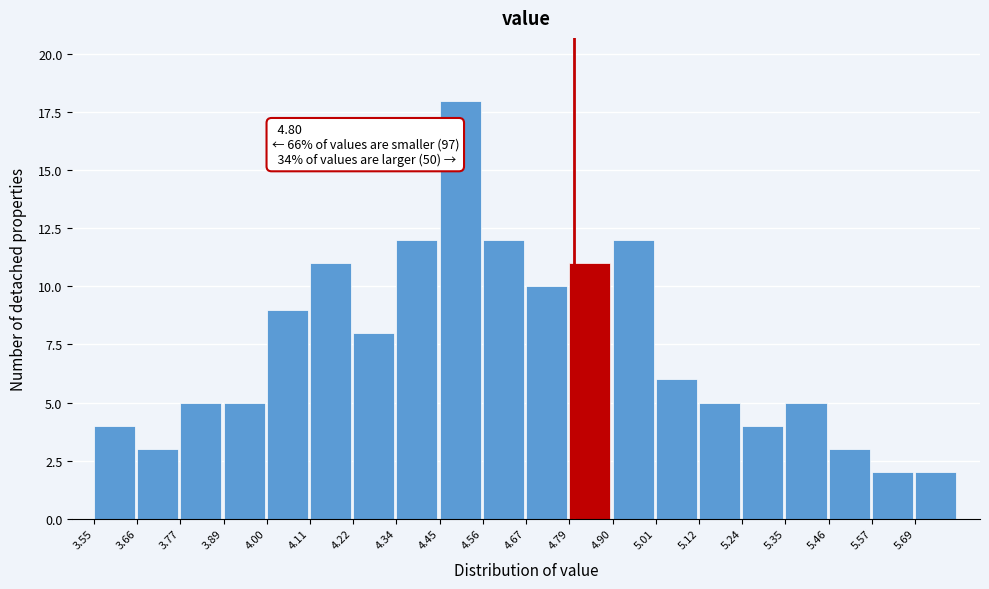

Which range on the x-axis has the tallest bar?

4.46 to 4.56